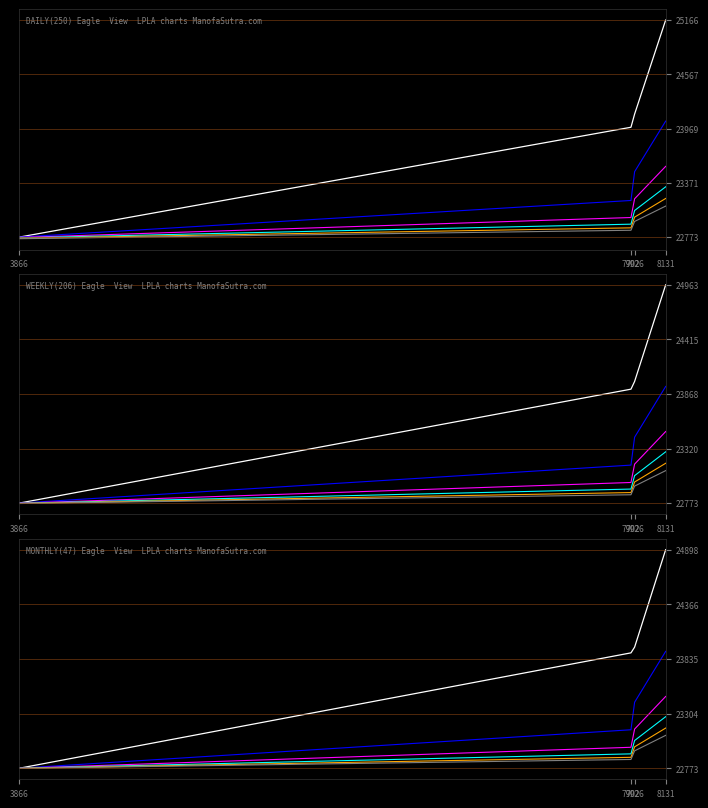

Is it true that EMA10 equals 23470.7 at 8131?

True